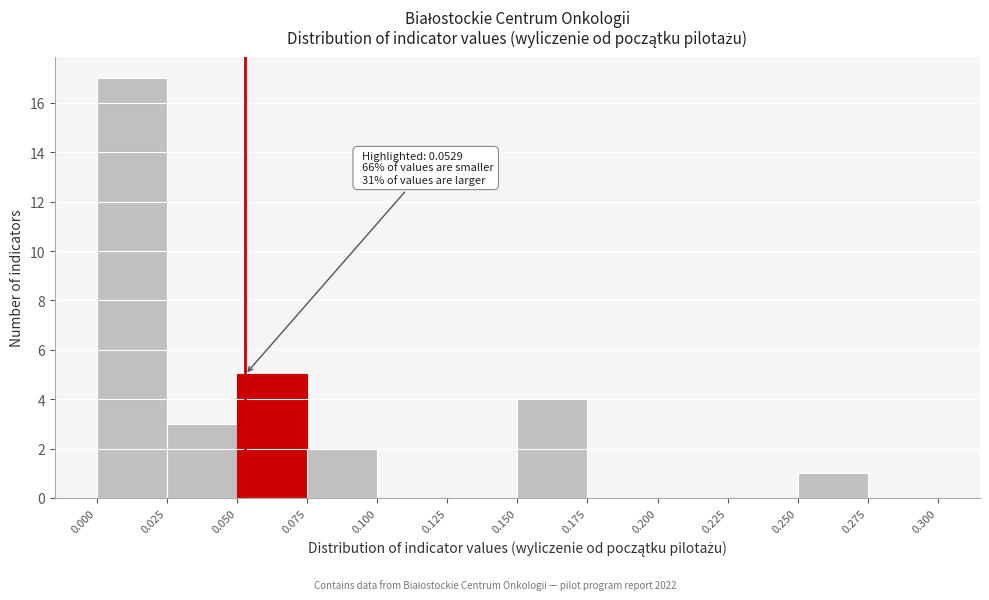

Over which range of the x-axis is the bar tallest?

0.000 to 0.025